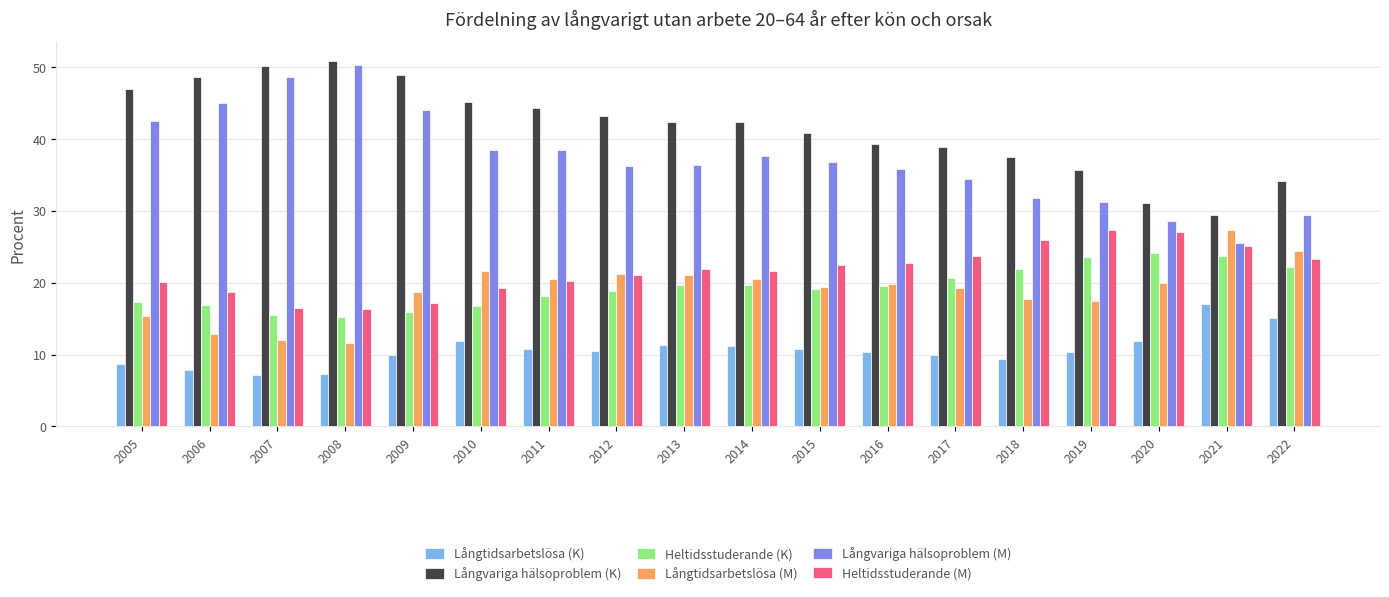

Count the number of data series in this chart.

6